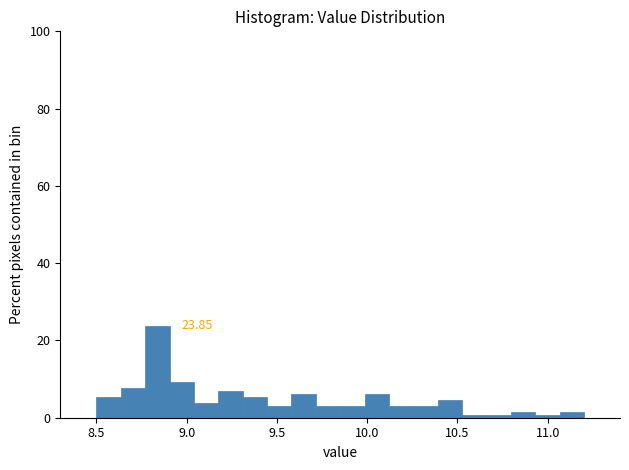

Read against the x-axis, roughly where is the centre of the tallest bar?

8.85